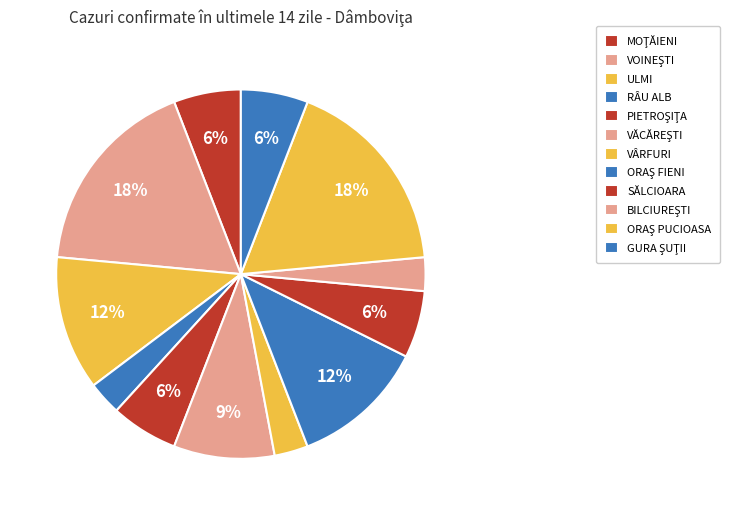

How many slices are in this pie chart?

12